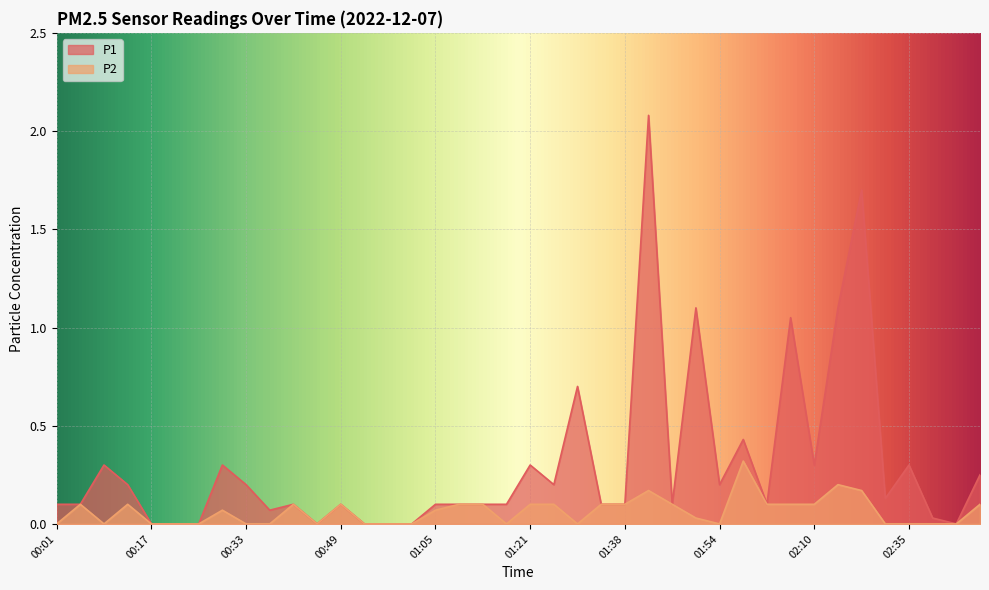

How many data points in P2 are above 0?

22